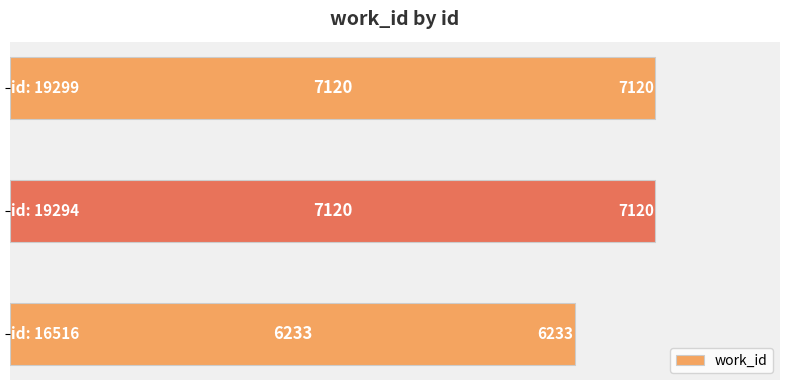

Count the values in the range 6233 to 7120.

3